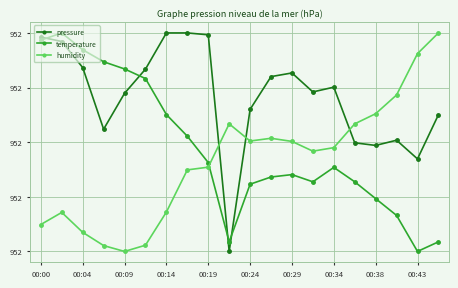

Reading left to right, list all the values displayed in this chart.

pressure: 95265.6	95264.7	95259.4	95246.8	95254.2	95259.1	95266.5	95266.5	95266.1	95221.9	95250.9	95257.6	95258.3	95254.4	95255.4	95244.1	95243.5	95244.6	95240.8	95249.8
temperature: 95265.0	95266.5	95263.0	95260.6	95259.1	95257.2	95249.8	95245.4	95240.0	95223.9	95235.6	95237.1	95237.6	95236.1	95239.0	95236.1	95232.7	95229.3	95221.9	95223.9
humidity: 95227.4	95229.9	95225.8	95223.1	95221.9	95223.2	95229.9	95238.5	95239.1	95247.9	95244.4	95245.0	95244.3	95242.4	95243.1	95247.9	95250.0	95253.8	95262.3	95266.5